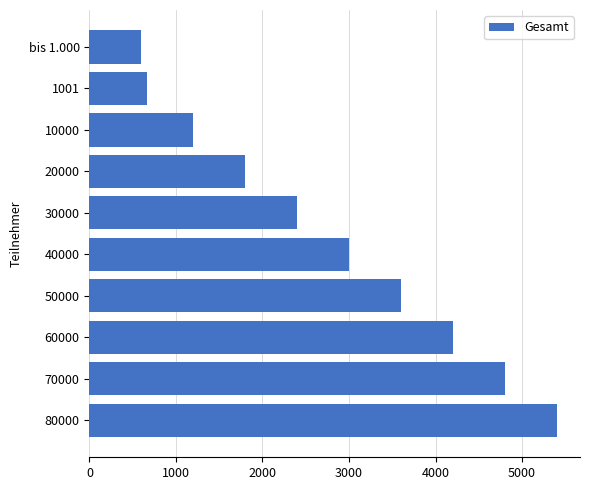

What is the sum of all values?

27660